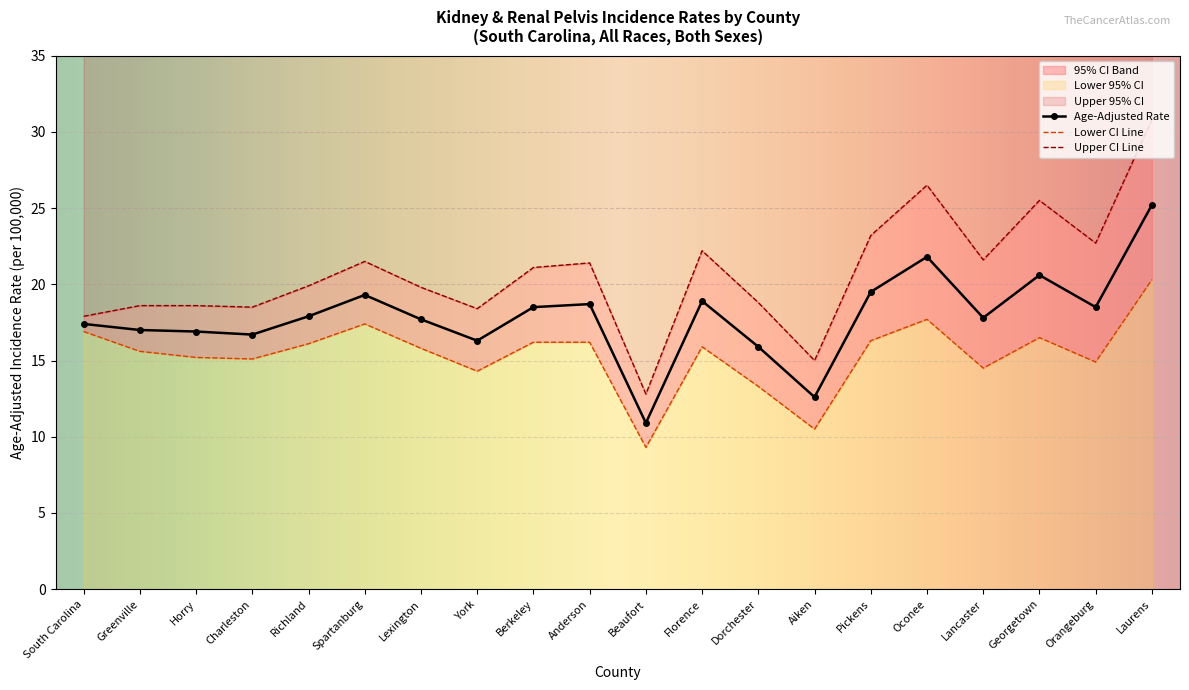

What is the label of the 14th point from the left?

Aiken